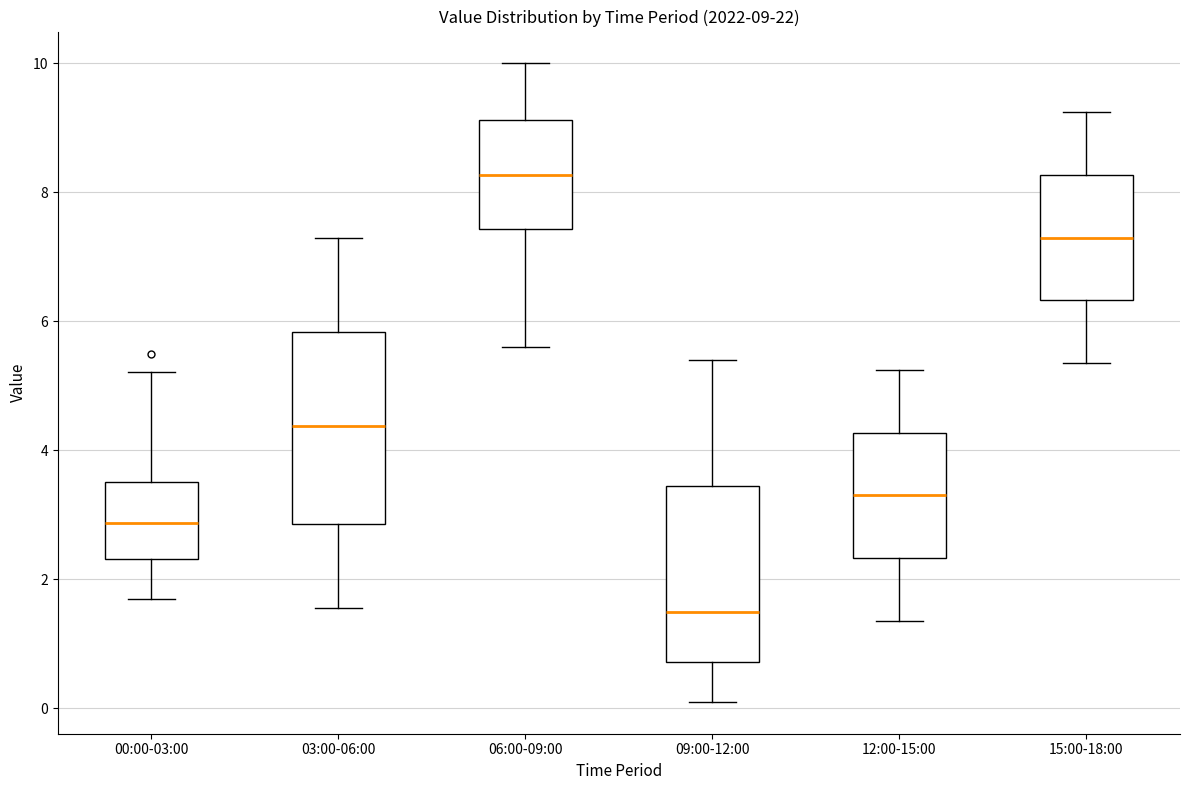

Which box's median line is the highest?

06:00-09:00